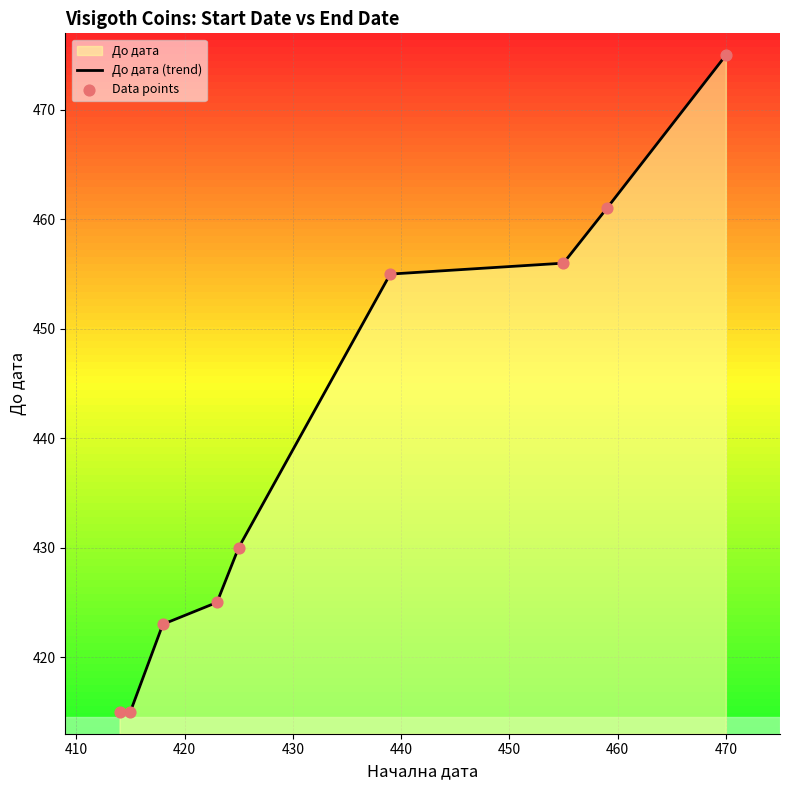

Which series contains the highest Y value?

До дата (trend)